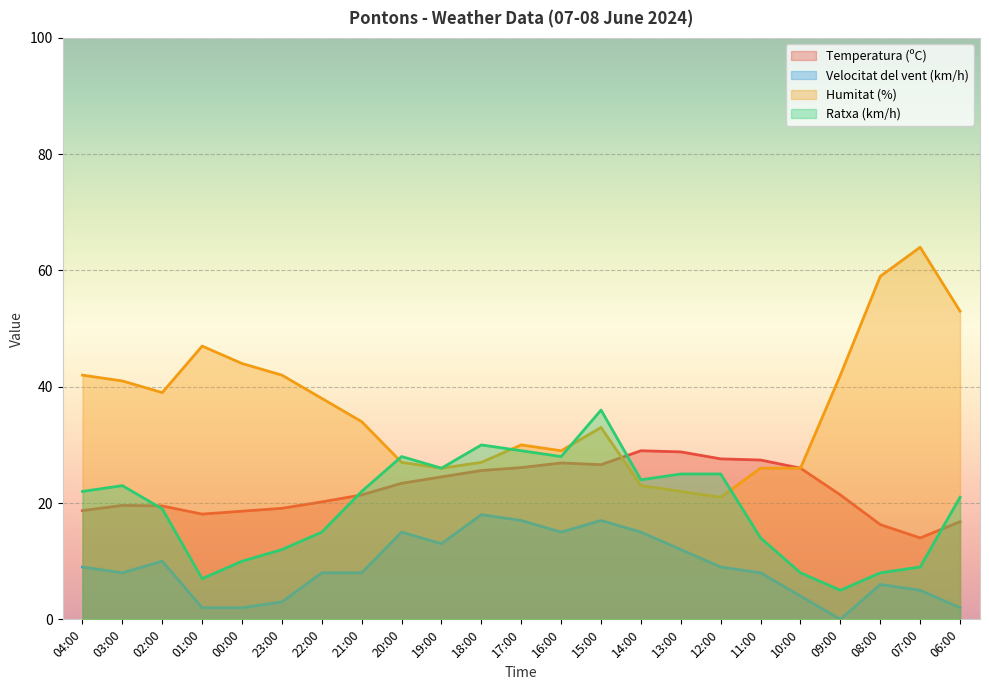

What is the label of the 4th point from the left?

01:00